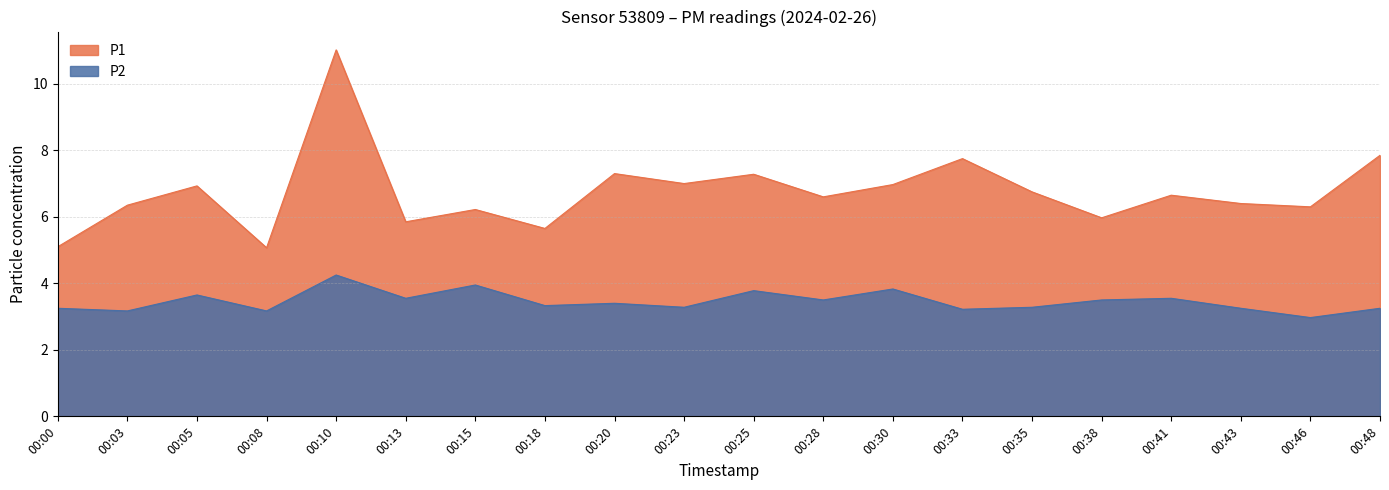

What is the spread (max minus min) of values at 00:13?

2.3